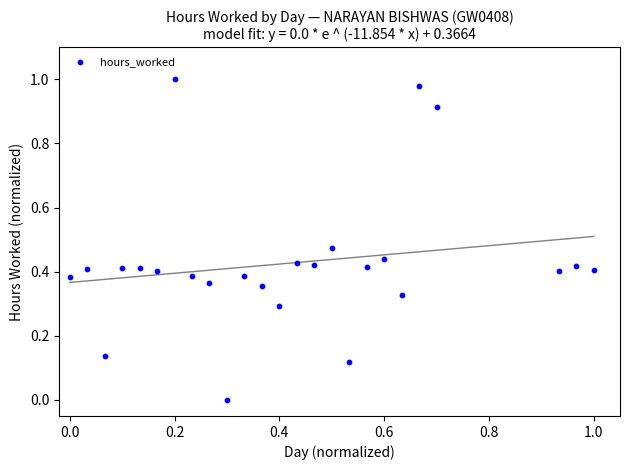

Count the number of points in this scatter plot.

25